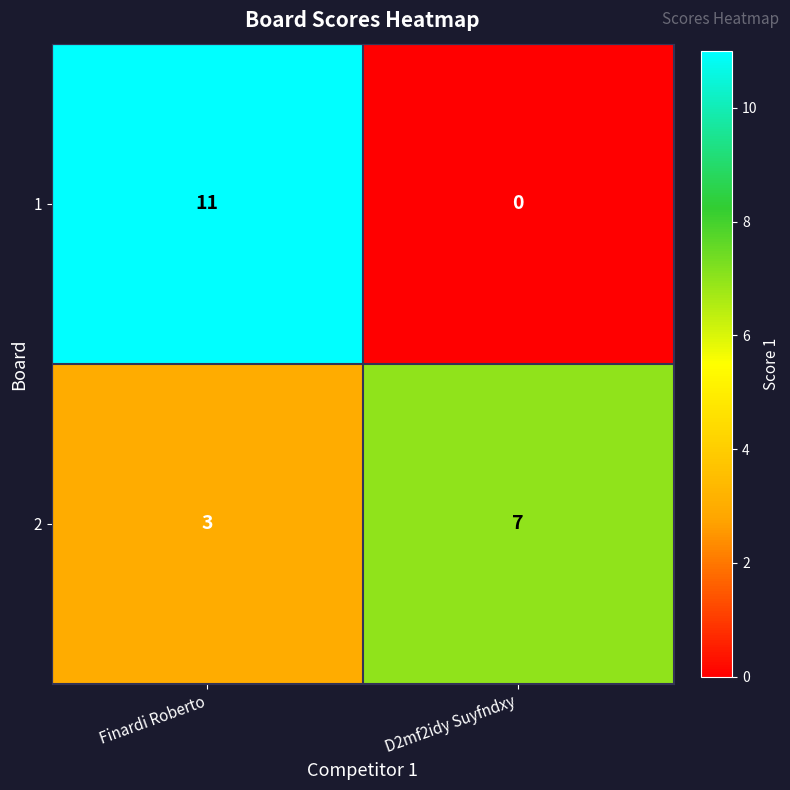

What is the sum of the 2 values at D2mf2idy Suyfndxy and Finardi Roberto?

10